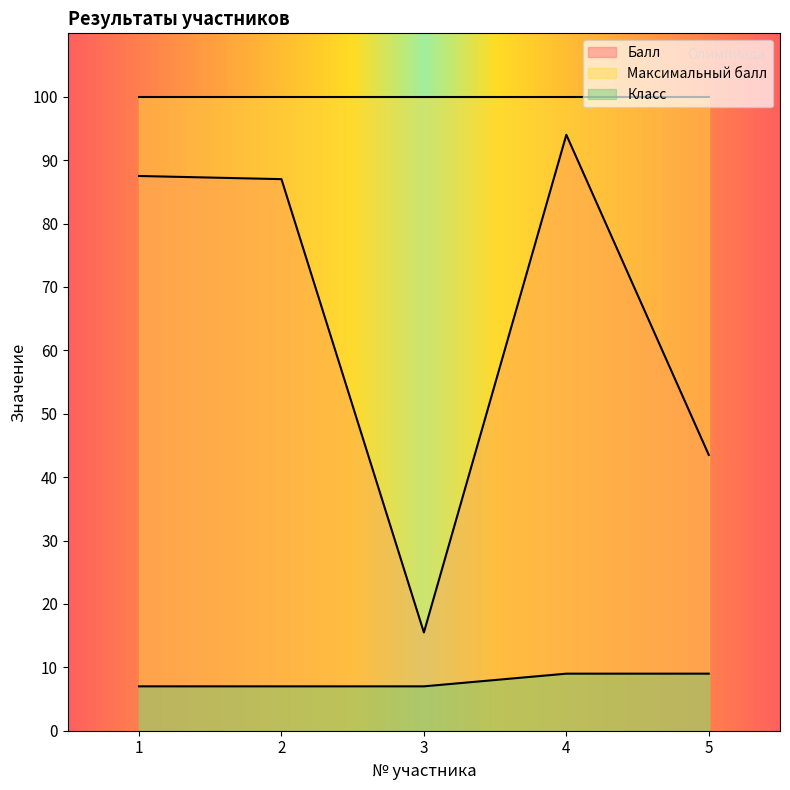

What is the spread (max minus min) of values at 4?

91.0